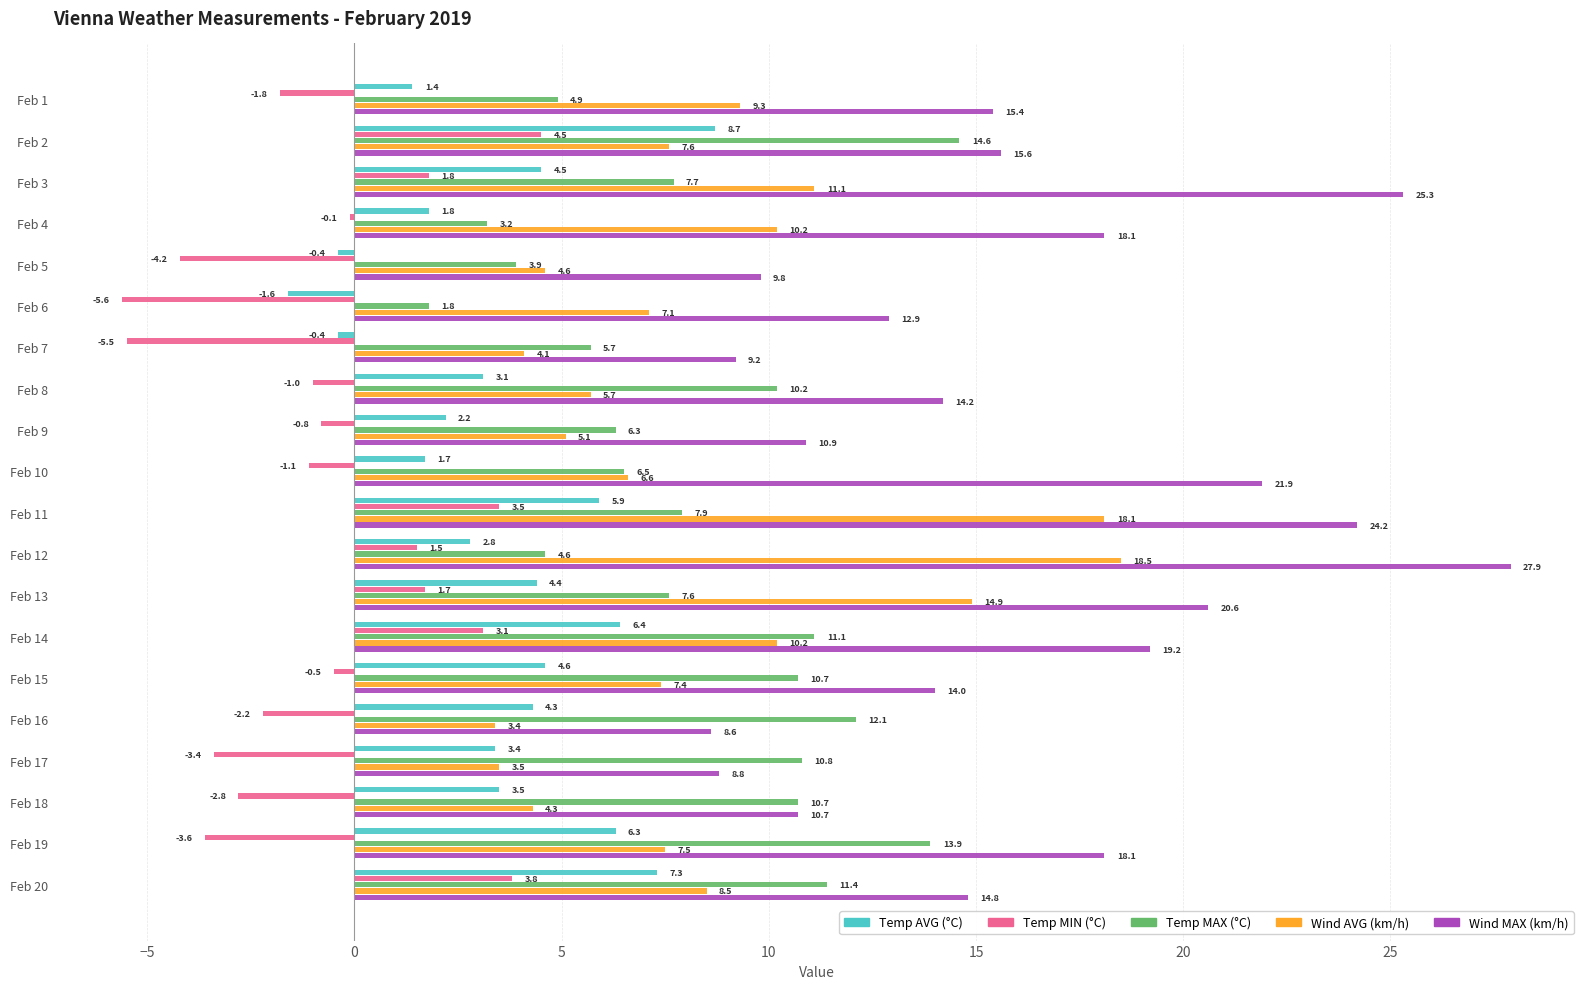

What are all the series names shown in the legend?

Temp AVG (°C), Temp MIN (°C), Temp MAX (°C), Wind AVG (km/h), Wind MAX (km/h)